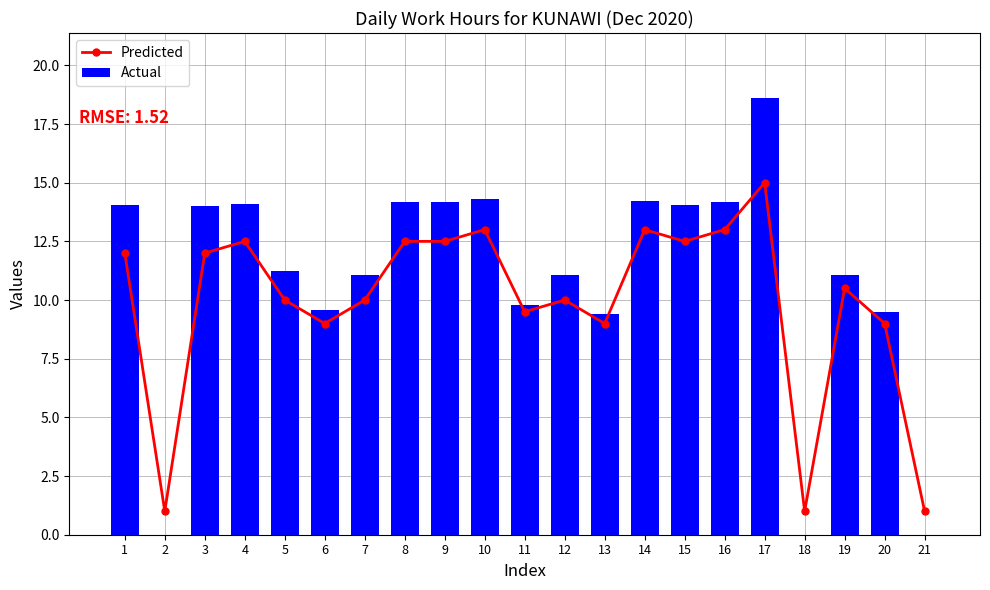

The value of Actual at 21 is 0.0. True or false?

True